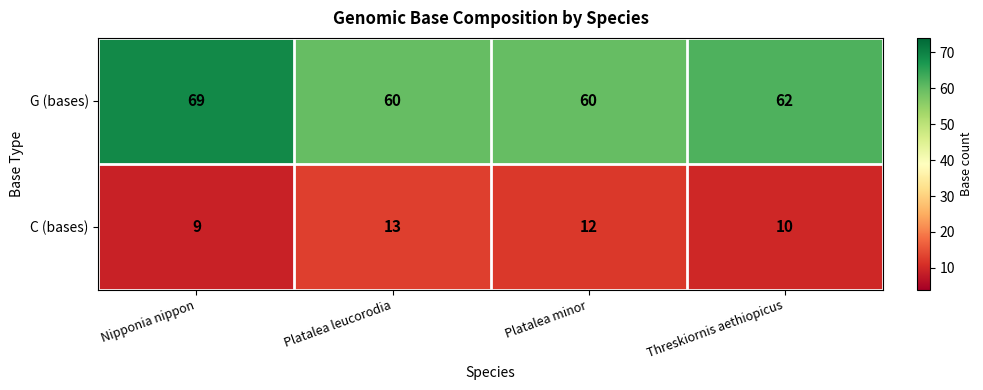

The C (bases) series shows 17 at Platalea leucorodia. True or false?

False